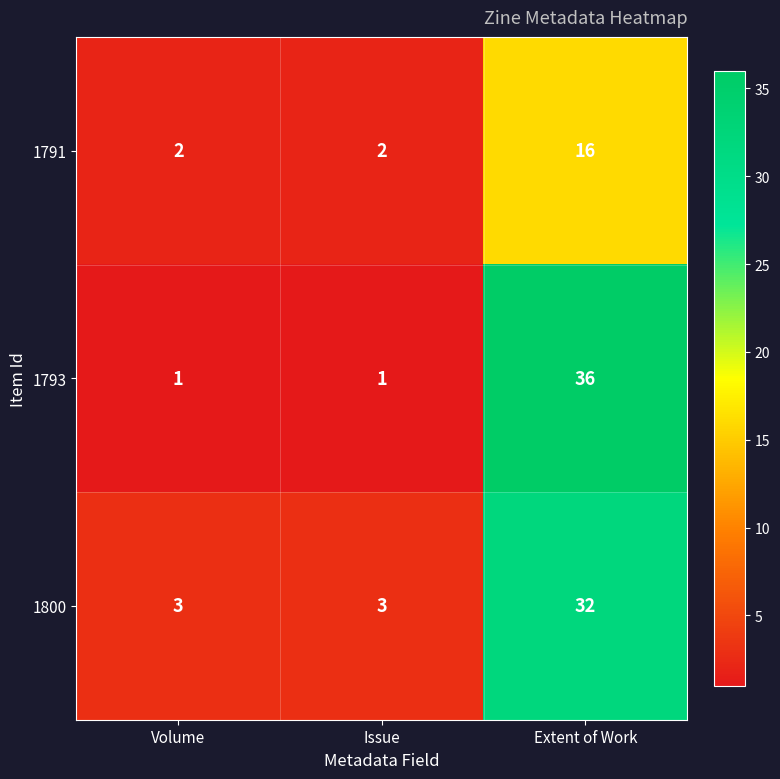

At which label does 1791 reach its peak?

Extent of Work